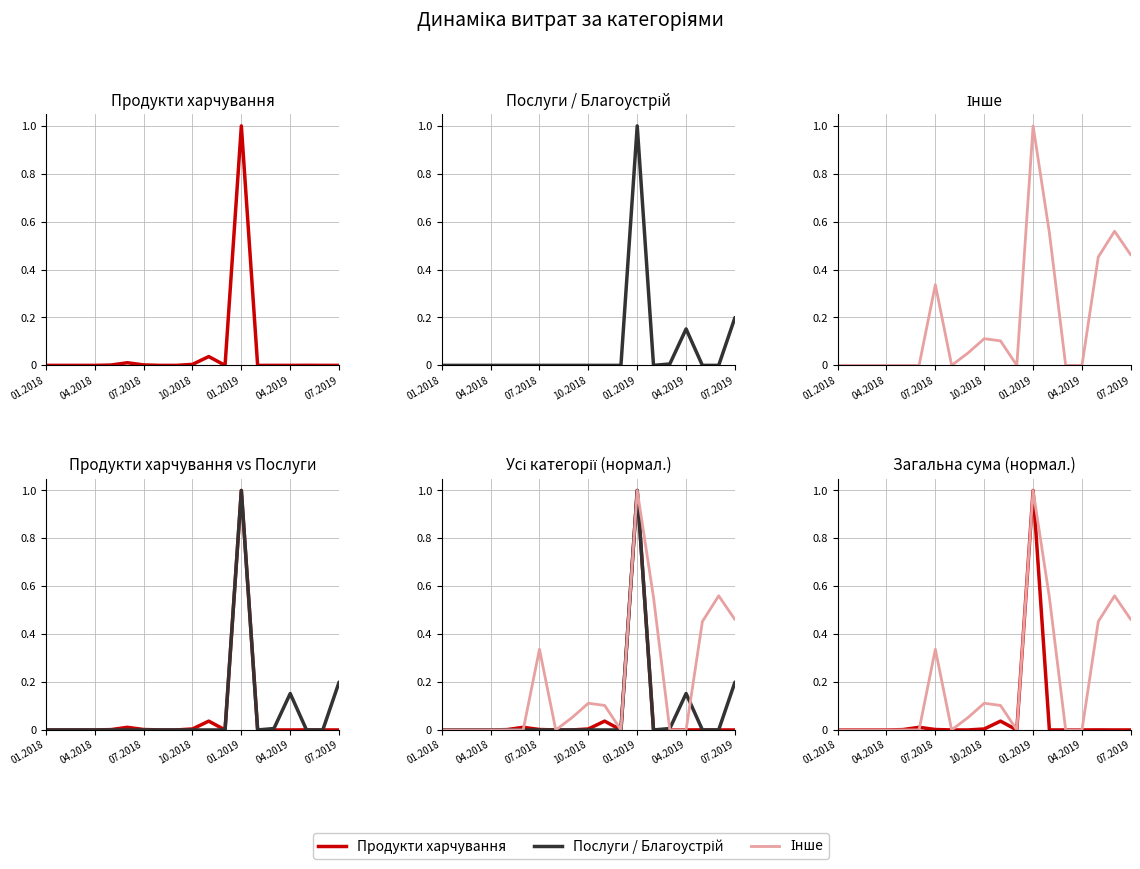

After their last crossing, which series has the higher values: Продукти харчування or Інше?

Інше